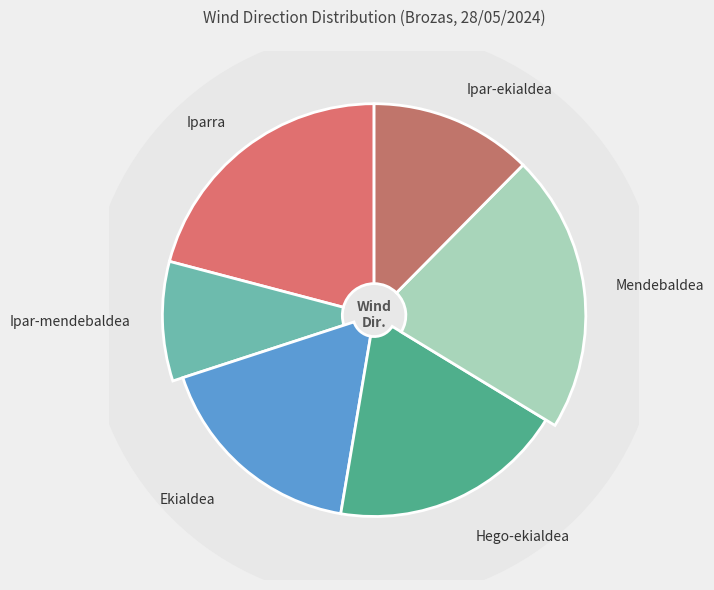

True or false: Ekialdea accounts for 28% of the total.

False